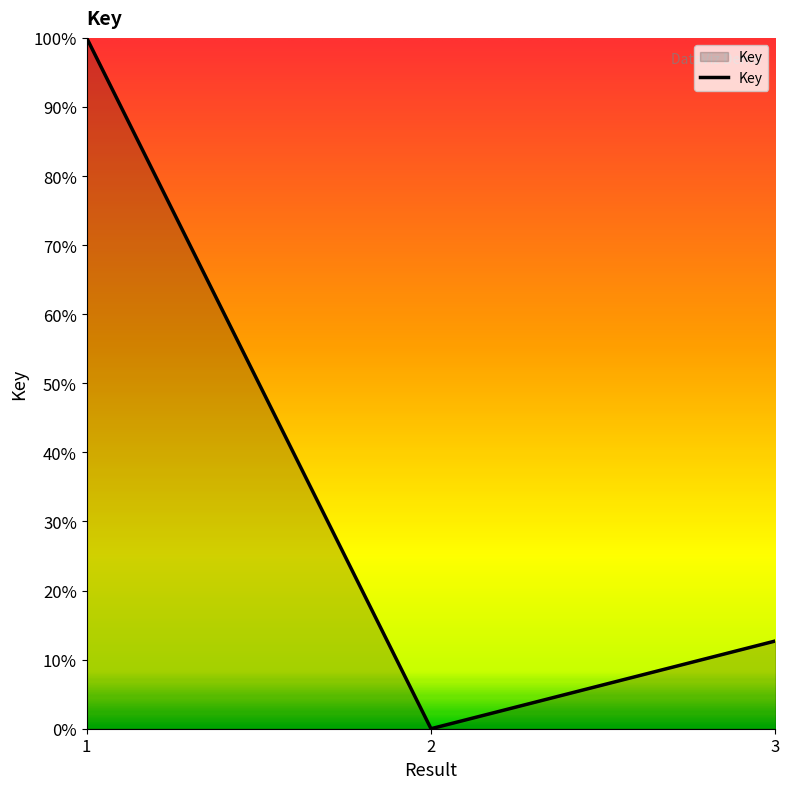

List the labels in order of value, smallest first.

2, 3, 1